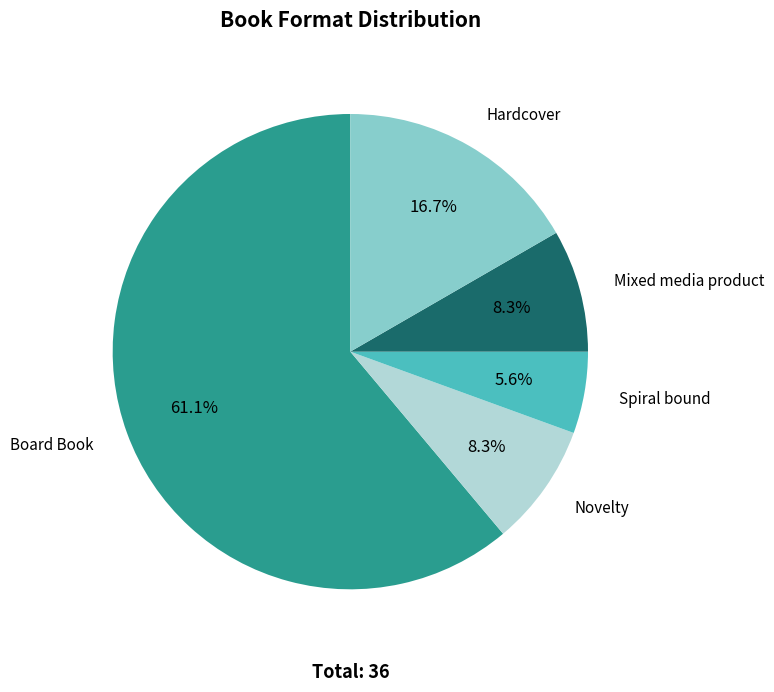

How many slices are in this pie chart?

5